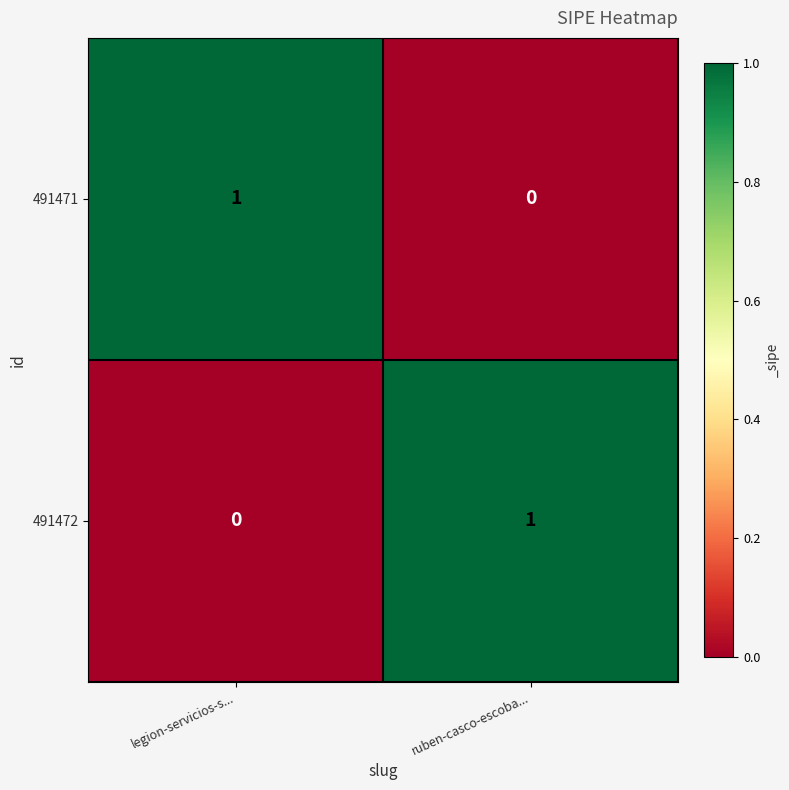

Where is 491471 nearest to the value 0?

ruben-casco-escoba...